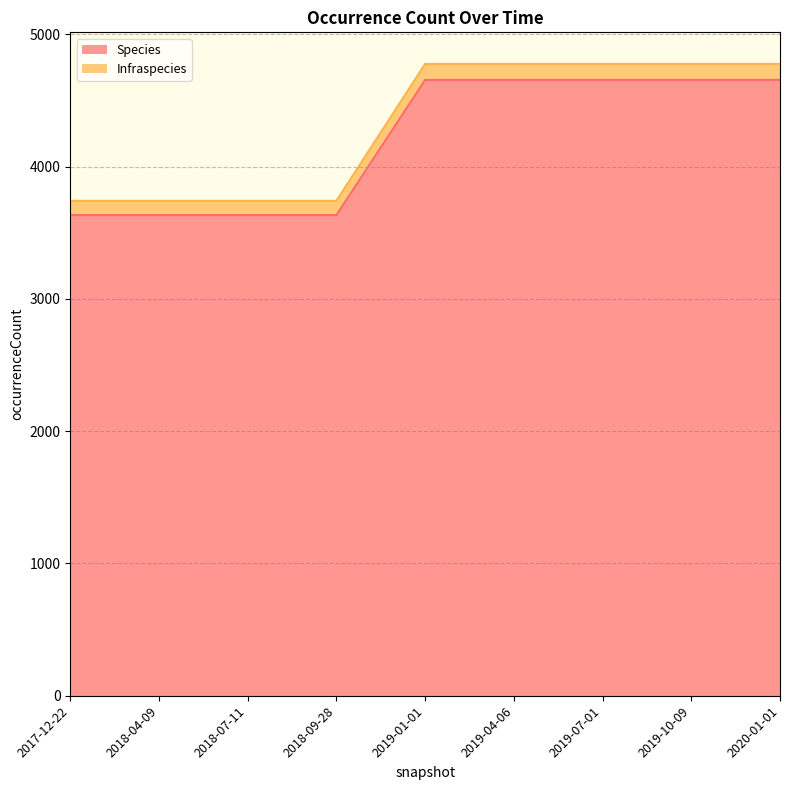

What is the total value across all series at 2020-01-01?

4776